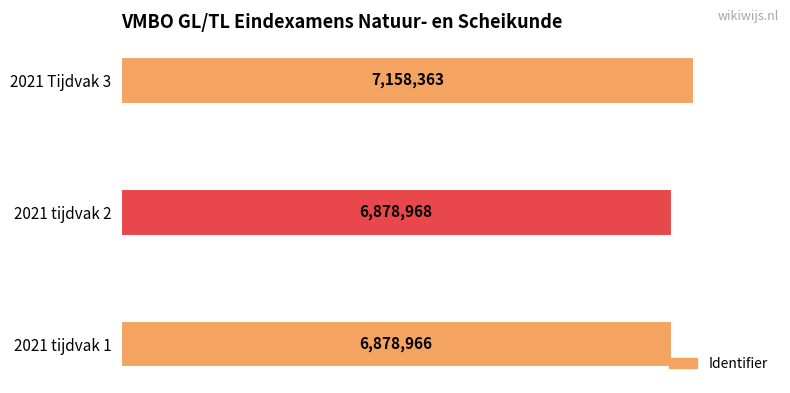

List the labels in order of value, largest first.

2021 Tijdvak 3, 2021 tijdvak 2, 2021 tijdvak 1